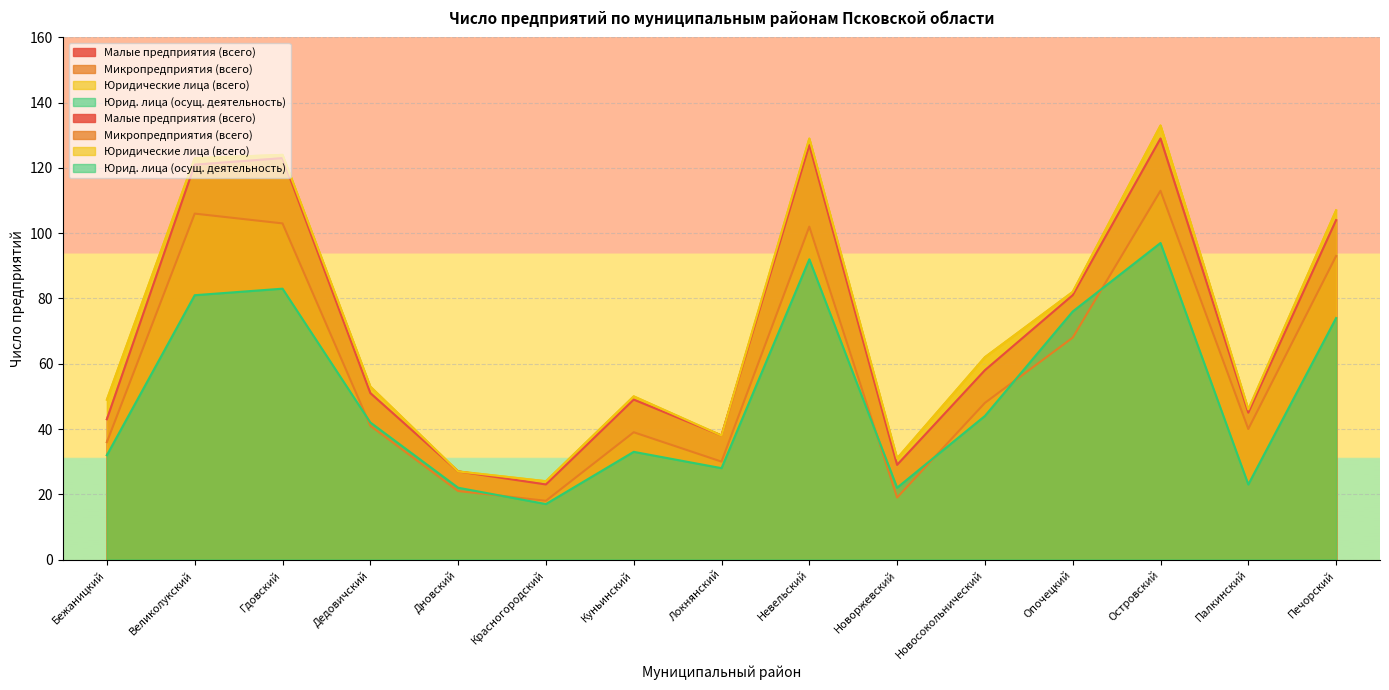

At which label does Юридические лица (всего) reach its minimum?

Красногородский